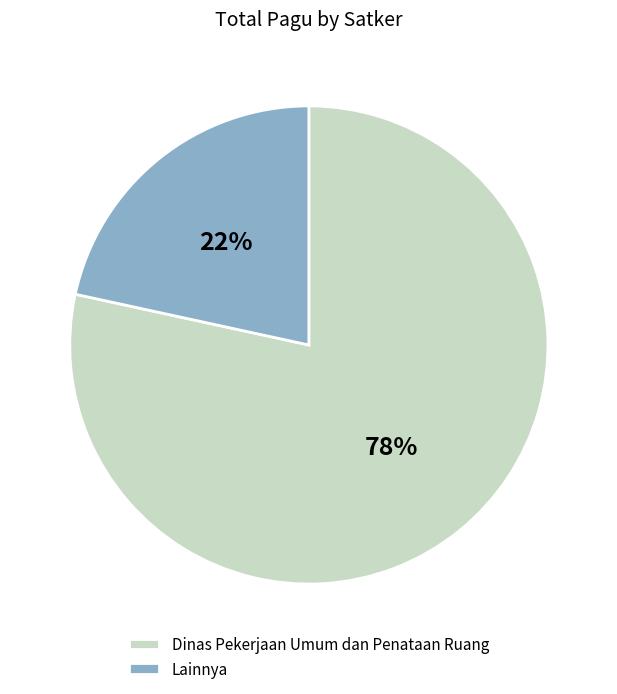

Is there a majority slice in this chart?

Yes